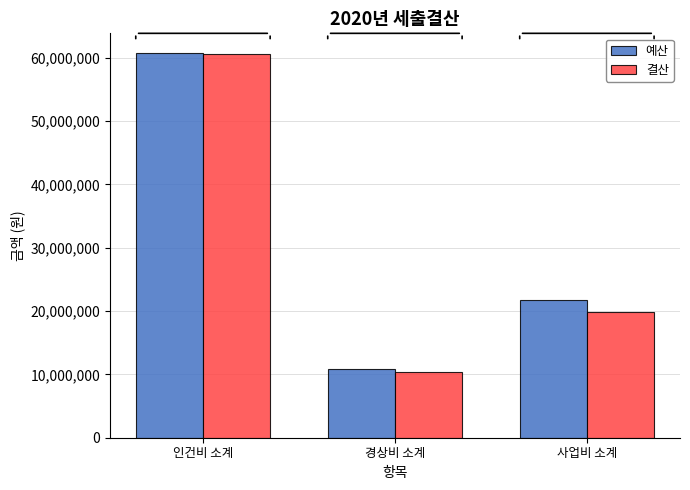

Reading left to right, transcribe all the data shown in this chart.

예산: 인건비 소계=60800000	경상비 소계=10920000	사업비 소계=21750000
결산: 인건비 소계=60650000	경상비 소계=10351493	사업비 소계=19826840